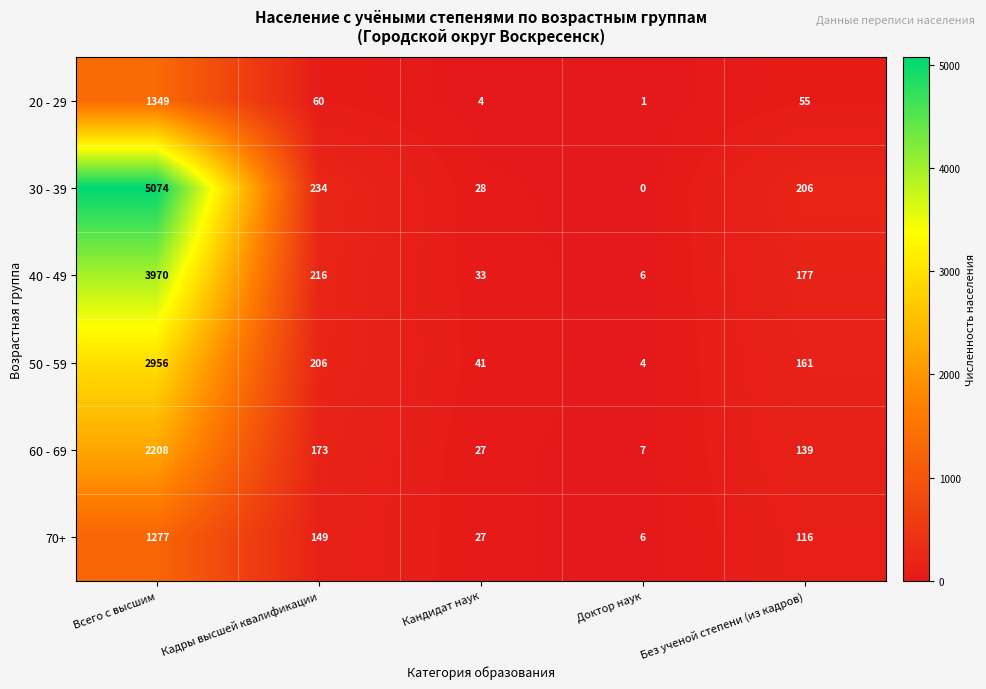

What is the difference between the highest and lowest values at Кадры высшей квалификации?

174